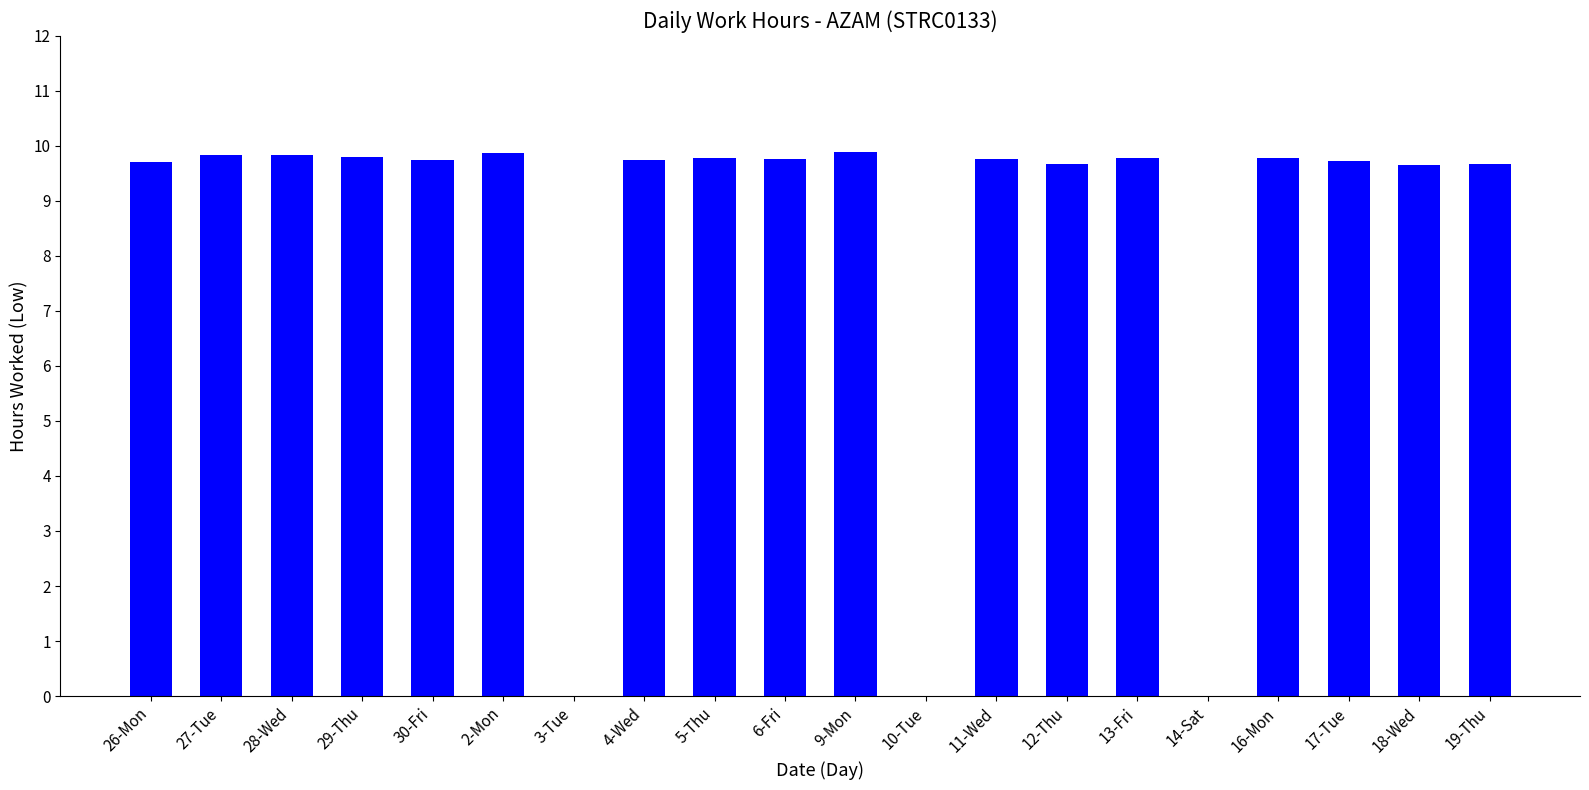

Count the number of values greater than 9.

17